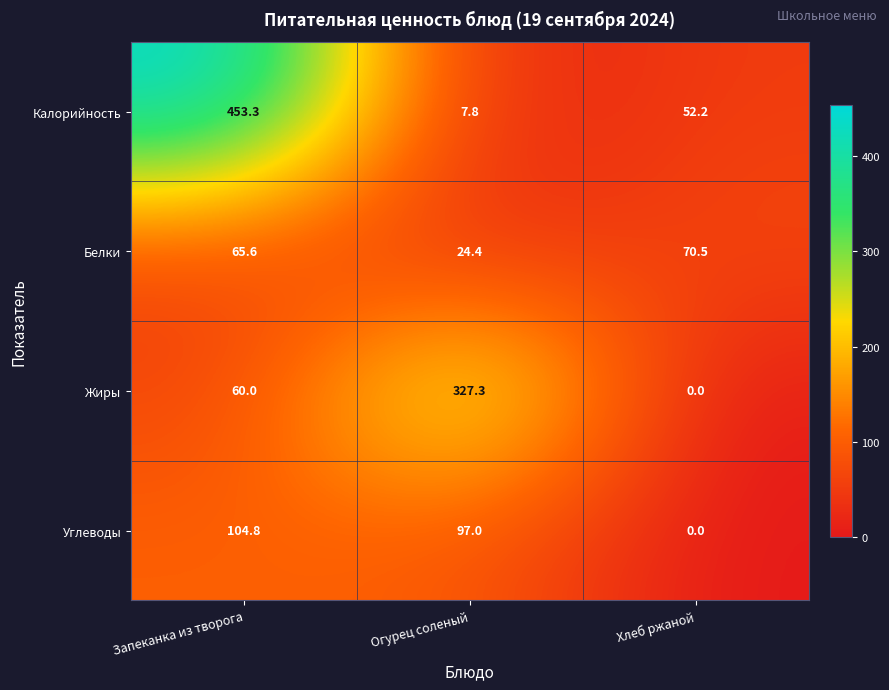

Reading right to left, what are all the values shown in this chart?

Калорийность: Хлеб ржаной=52.2	Огурец соленый=7.8	Запеканка из творога=453.3
Белки: Хлеб ржаной=70.5	Огурец соленый=24.4	Запеканка из творога=65.6
Жиры: Хлеб ржаной=0.0	Огурец соленый=327.3	Запеканка из творога=60.0
Углеводы: Хлеб ржаной=0.0	Огурец соленый=97.0	Запеканка из творога=104.8